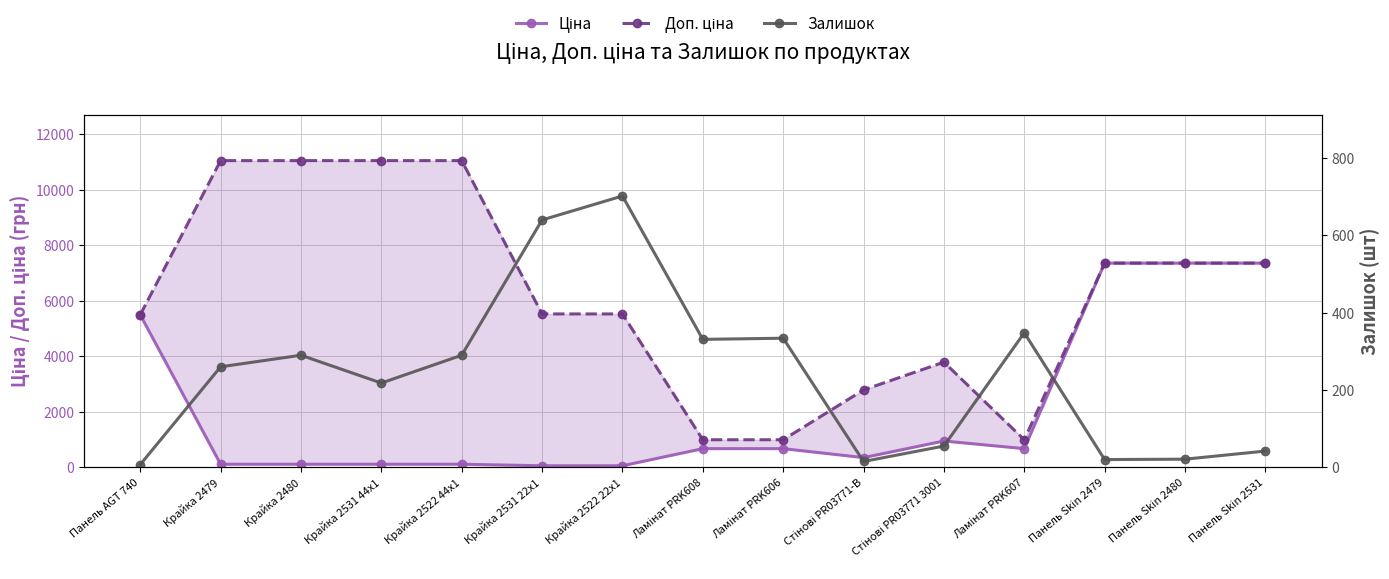

True or false: Залишок and Доп. ціна cross at least once.

False